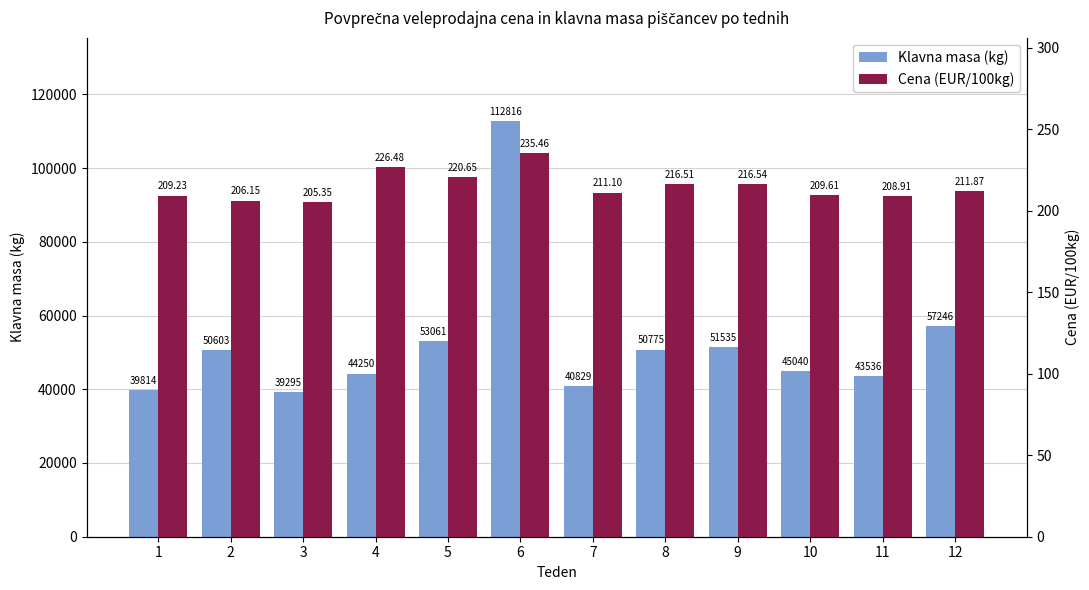

At which category is the sum across all series the highest?

6